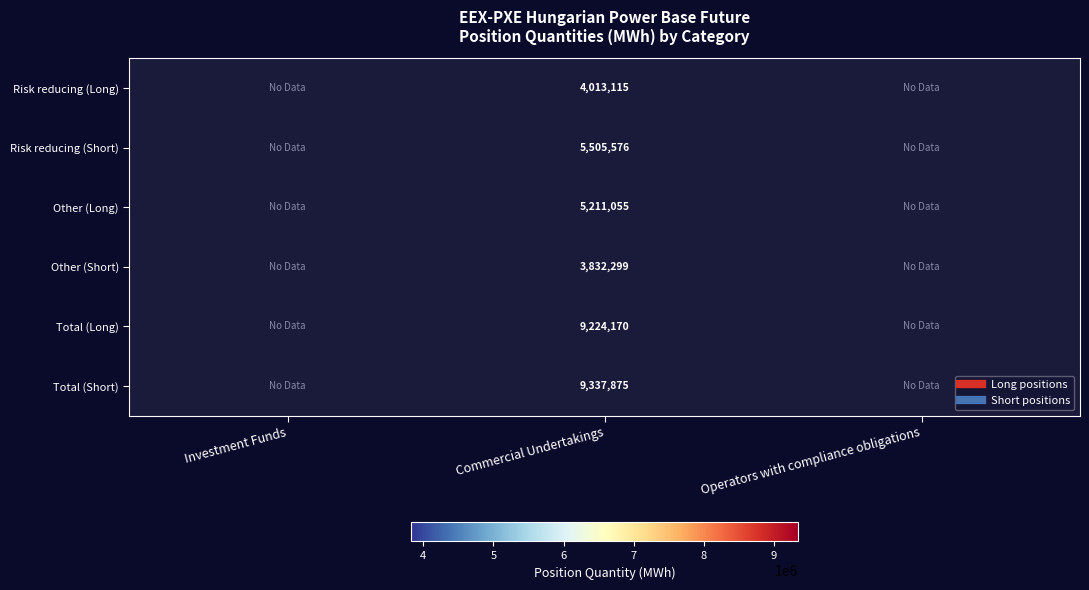

What value does the Risk reducing (Short) series have at Commercial Undertakings?

5505576.0